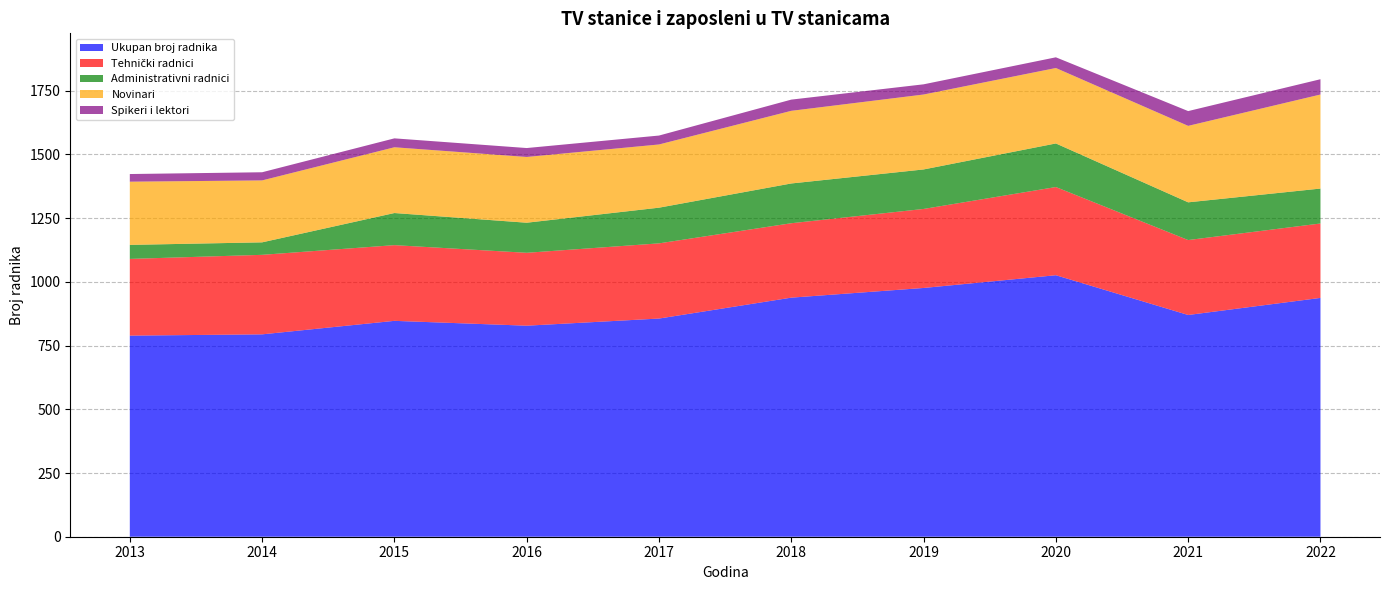

Reading left to right, what are all the values shown in this chart?

Ukupan broj radnika: 789	794	847	828	856	938	976	1026	870	937
Tehnički radnici: 301	312	297	286	295	292	310	346	294	292
Administrativni radnici: 55	49	126	118	140	156	155	171	148	137
Novinari: 248	243	258	258	248	285	294	296	300	369
Spikeri i lektori: 30	32	35	35	35	44	40	42	58	60